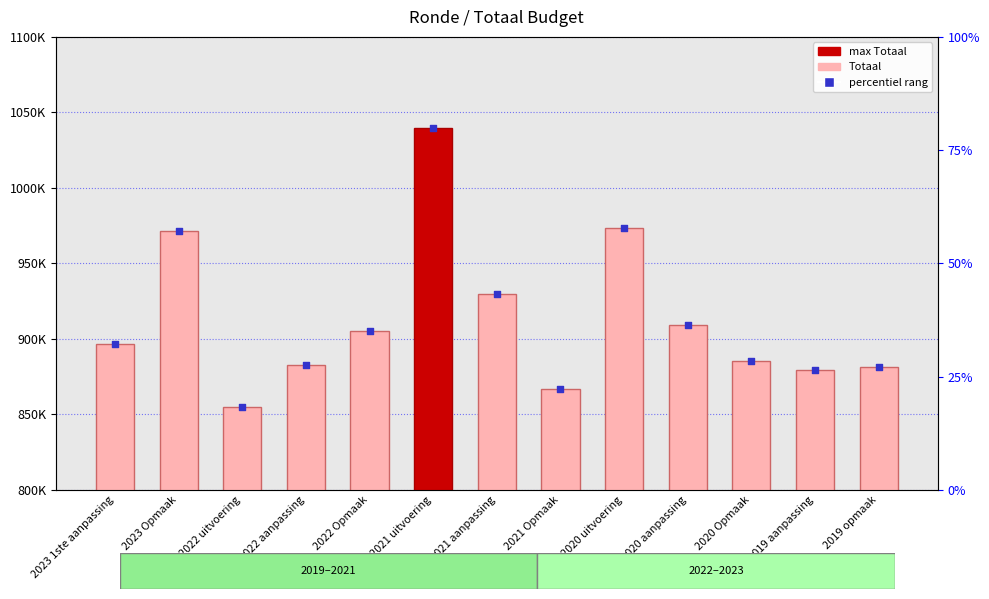

At which category is the sum across all series the highest?

2021 uitvoering